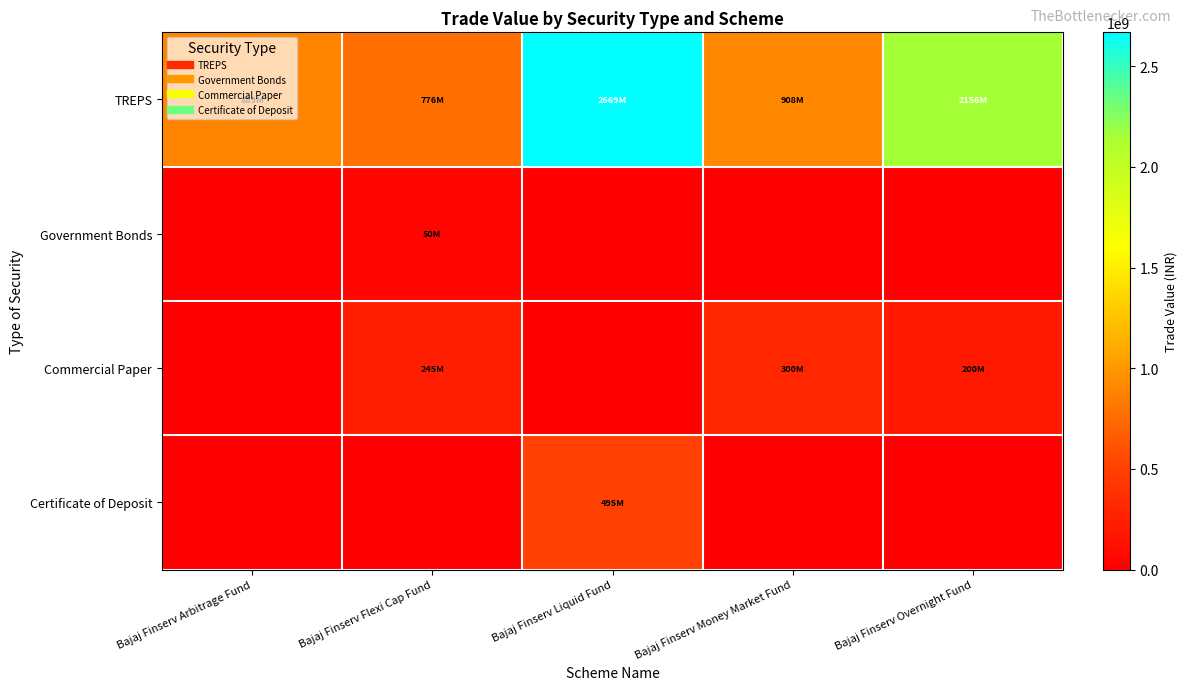

Which has a higher value, Bajaj Finserv Liquid Fund or Bajaj Finserv Money Market Fund?

Bajaj Finserv Liquid Fund